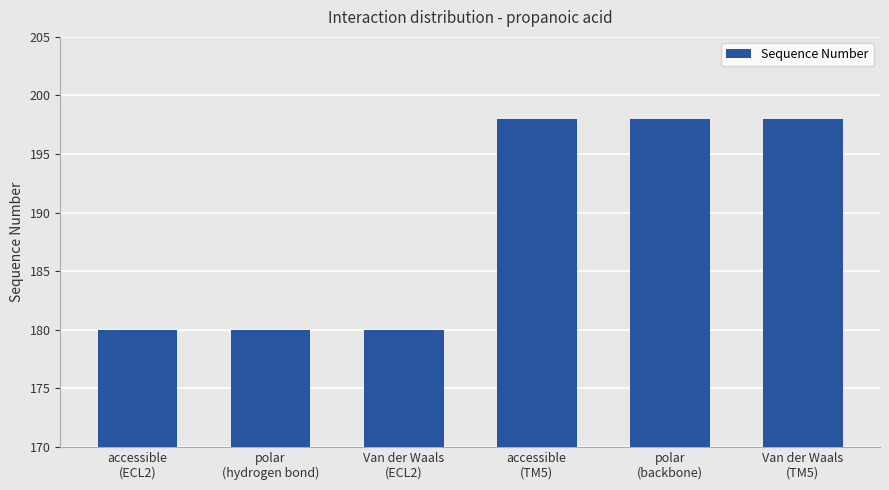

What is the value of the 4th bar from the left?

198